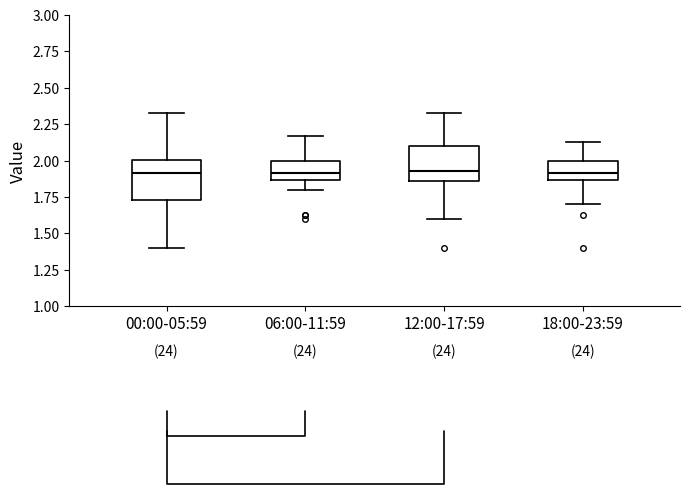

Reading left to right, read every box against the y-axis: the position of its median line, the range the box covers, and the ends of its whiskers. The values are not printed on the chart, so give them approximately, as read against the axis.

00:00-05:59: median 1.90, box 1.75 to 2.00, whiskers 1.40 to 2.35
06:00-11:59: median 1.90, box 1.85 to 2.00, whiskers 1.80 to 2.15
12:00-17:59: median 1.95, box 1.85 to 2.10, whiskers 1.60 to 2.35
18:00-23:59: median 1.90, box 1.85 to 2.00, whiskers 1.70 to 2.15